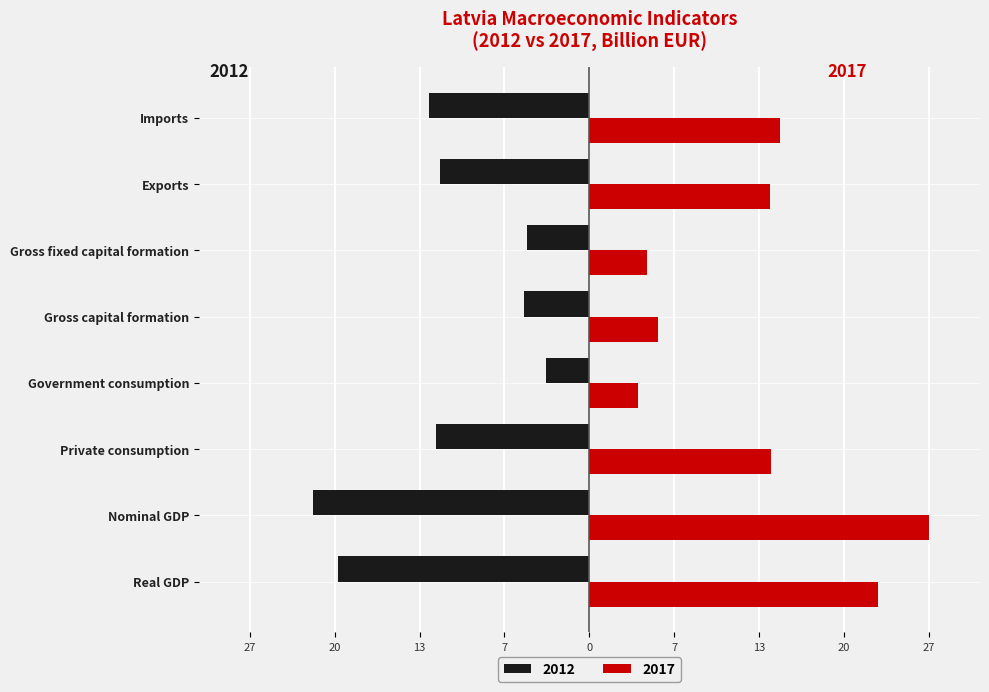

The 2017 series shows 14.4 at Private consumption. True or false?

True